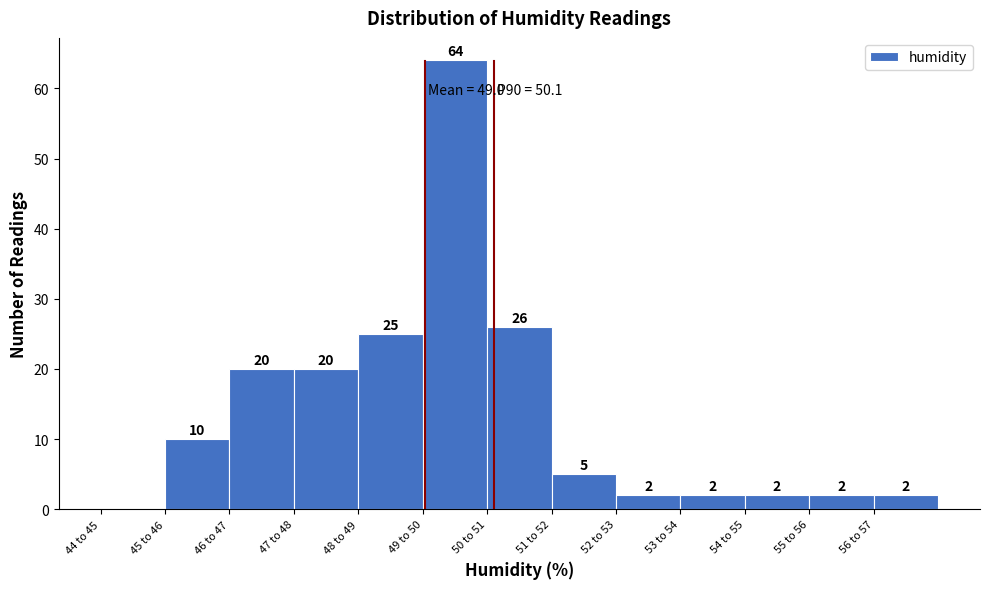

Reading right to left, transcribe all the data shown in this chart.

56 to 57=2	55 to 56=2	54 to 55=2	53 to 54=2	52 to 53=2	51 to 52=5	50 to 51=26	49 to 50=64	48 to 49=25	47 to 48=20	46 to 47=20	45 to 46=10	44 to 45=0